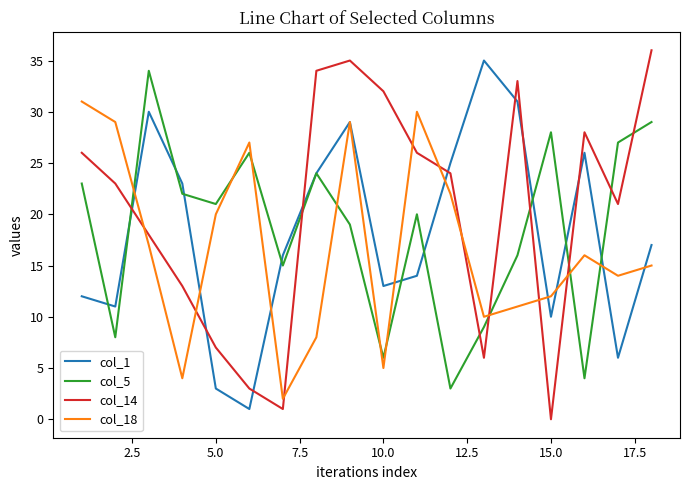

True or false: col_1 and col_5 cross at least once.

True